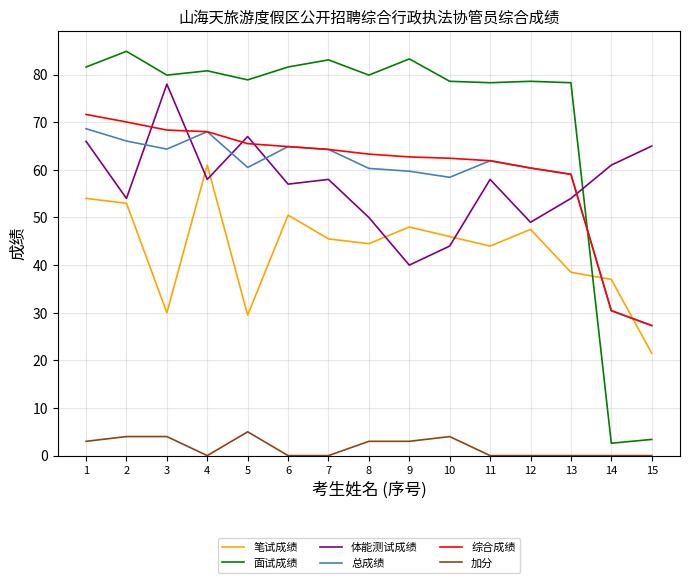

How many categories are shown in the chart?

15